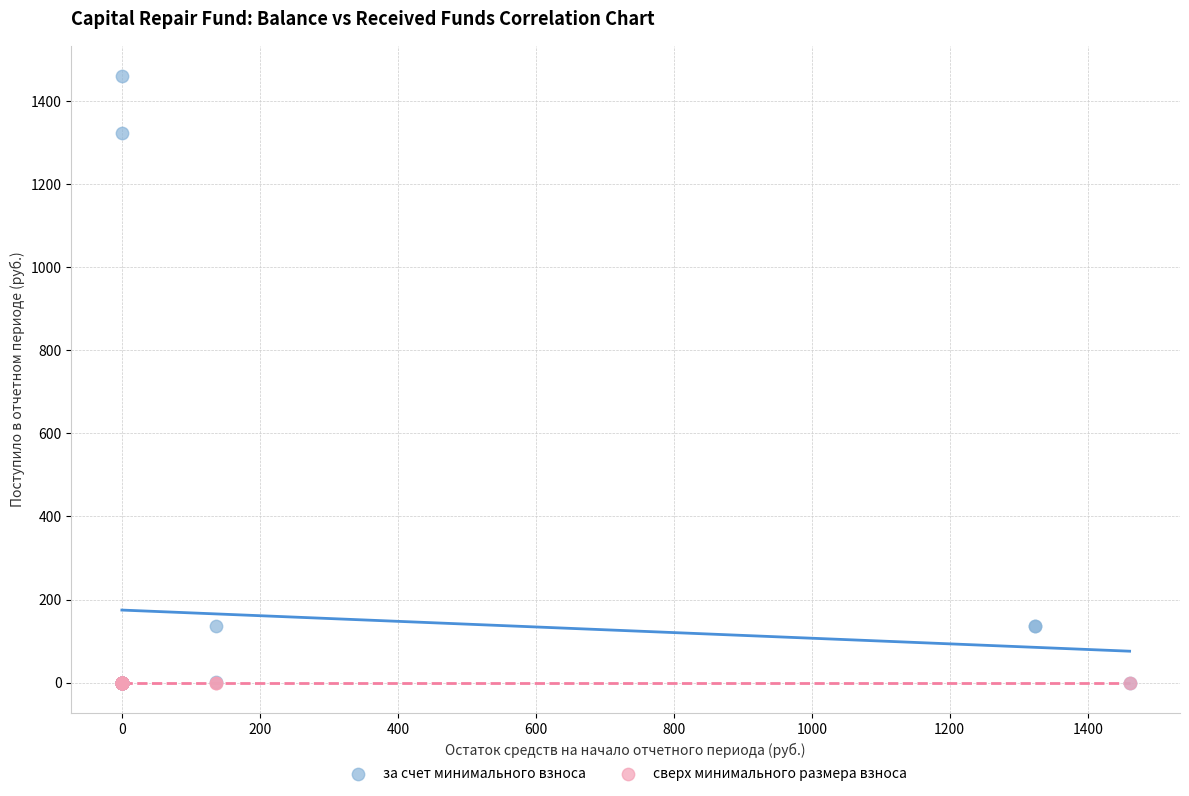

What are all the series names shown in the legend?

за счет минимального взноса, сверх минимального размера взноса